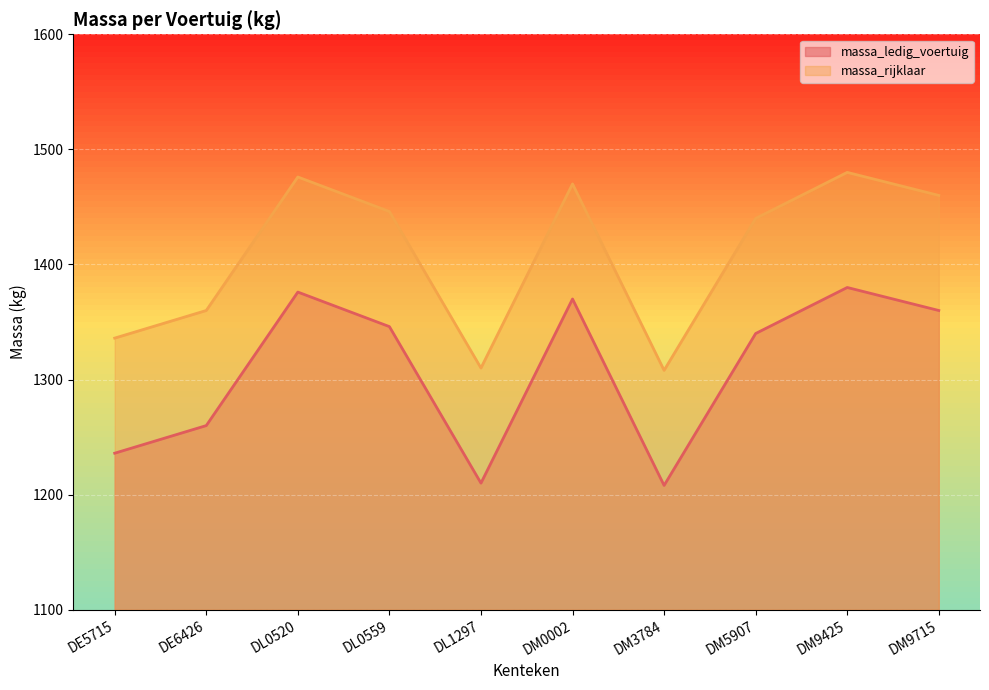

What is the lowest value of the massa_rijklaar series?

1308